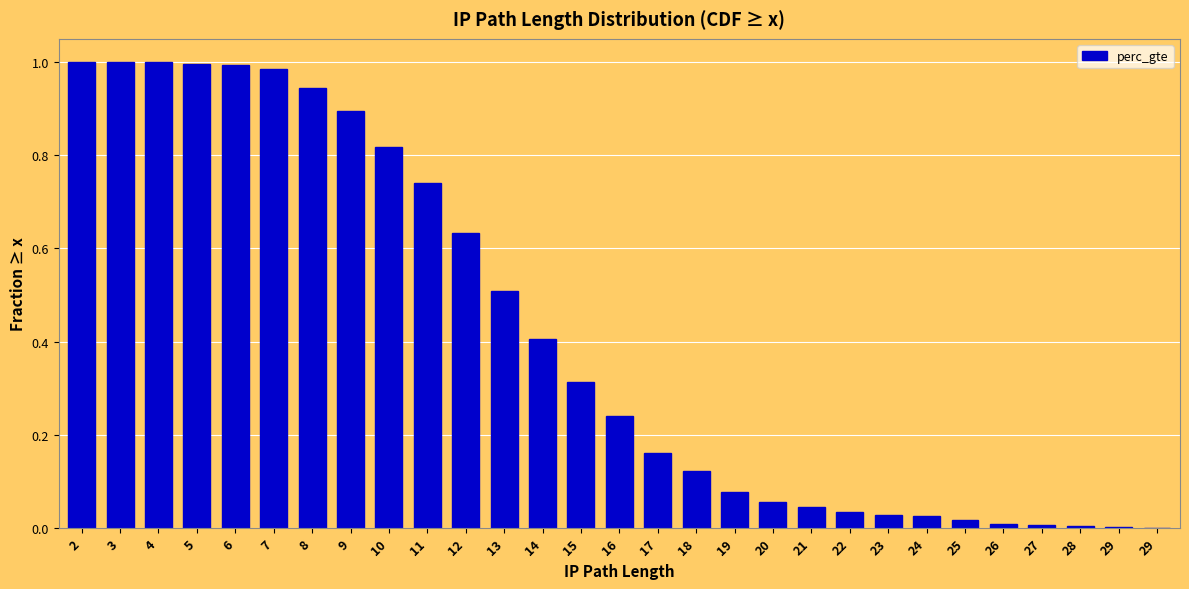

List the labels in order of value, largest first.

2, 3, 4, 5, 6, 7, 8, 9, 10, 11, 12, 13, 14, 15, 16, 17, 18, 19, 20, 21, 22, 23, 24, 25, 26, 27, 28, 29, 29